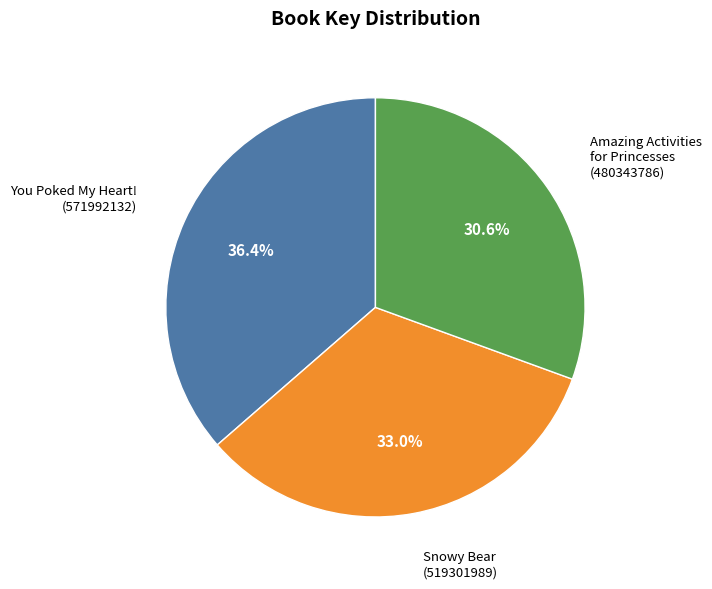

Is there a majority slice in this chart?

No